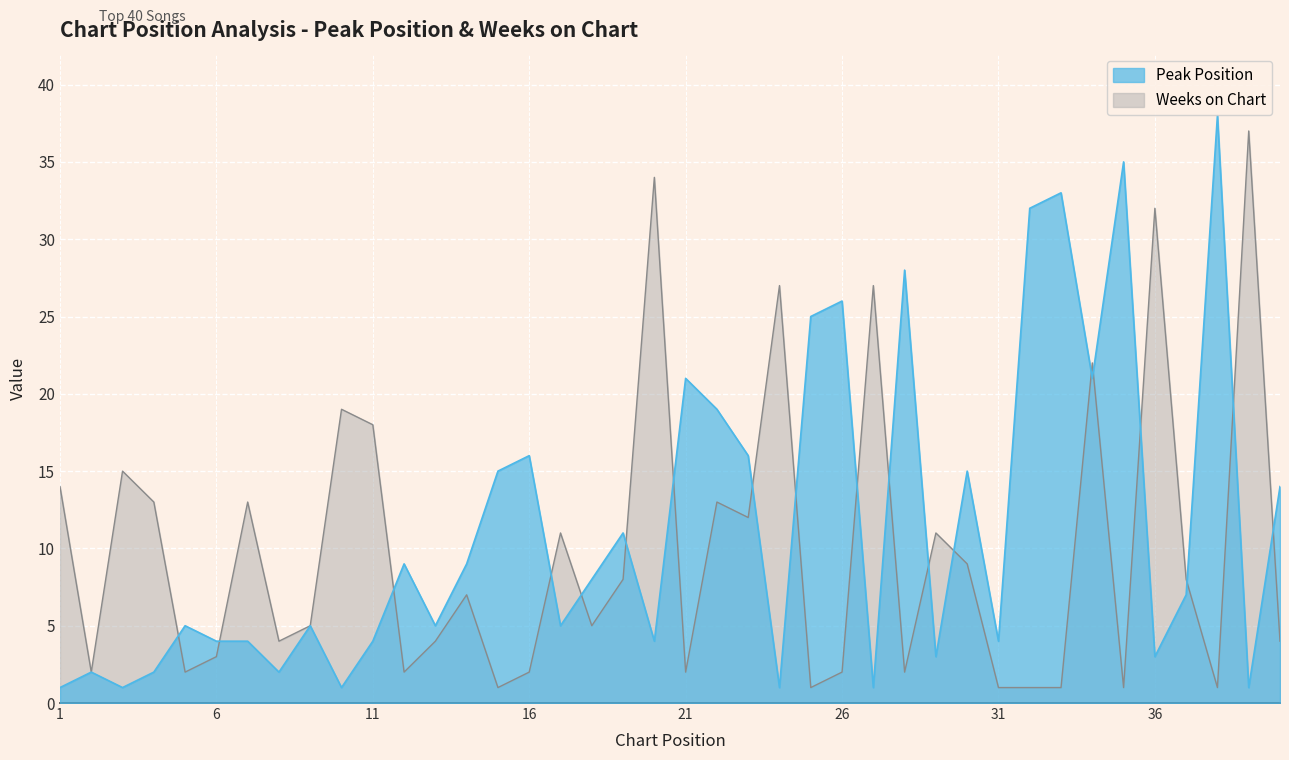

Reading left to right, extract all data points from this chart.

Peak Position: 1	2	1	2	5	4	4	2	5	1	4	9	5	9	15	16	5	8	11	4	21	19	16	1	25	26	1	28	3	15	4	32	33	21	35	3	7	38	1	14
Weeks on Chart: 14	2	15	13	2	3	13	4	5	19	18	2	4	7	1	2	11	5	8	34	2	13	12	27	1	2	27	2	11	9	1	1	1	22	1	32	8	1	37	4